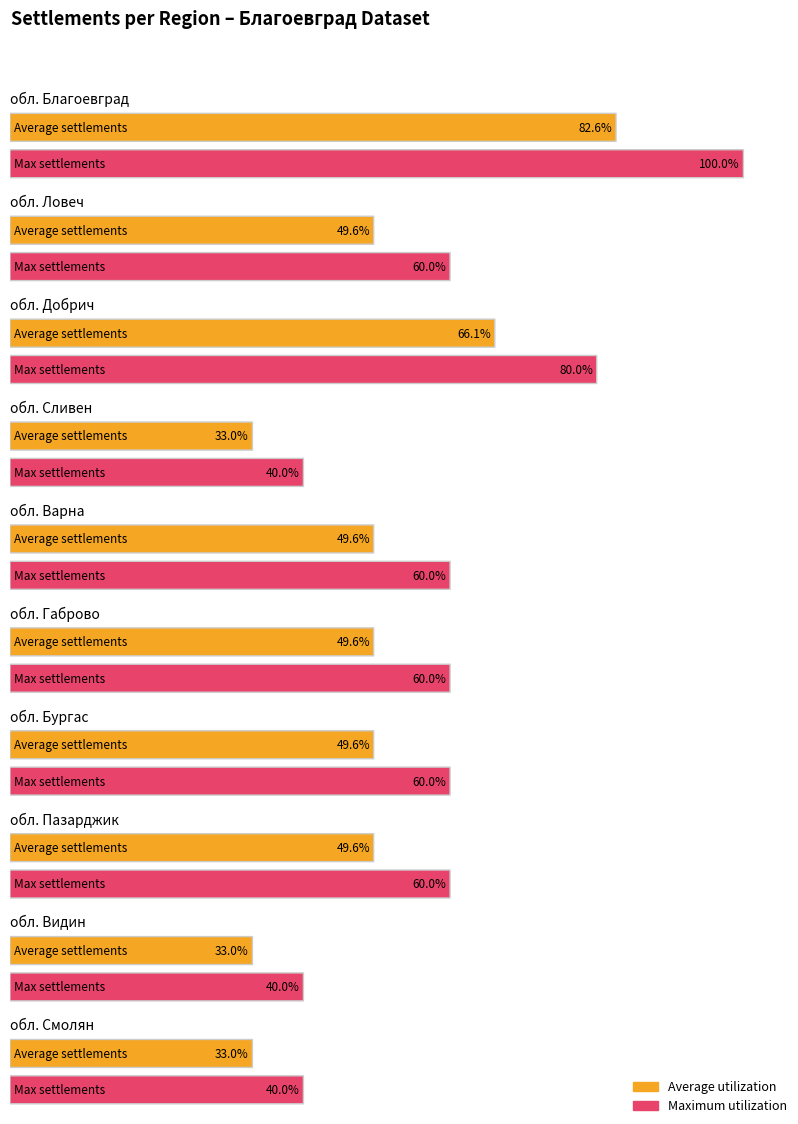

True or false: Average utilization has a value of 144.5 at обл. Благоевград.

False